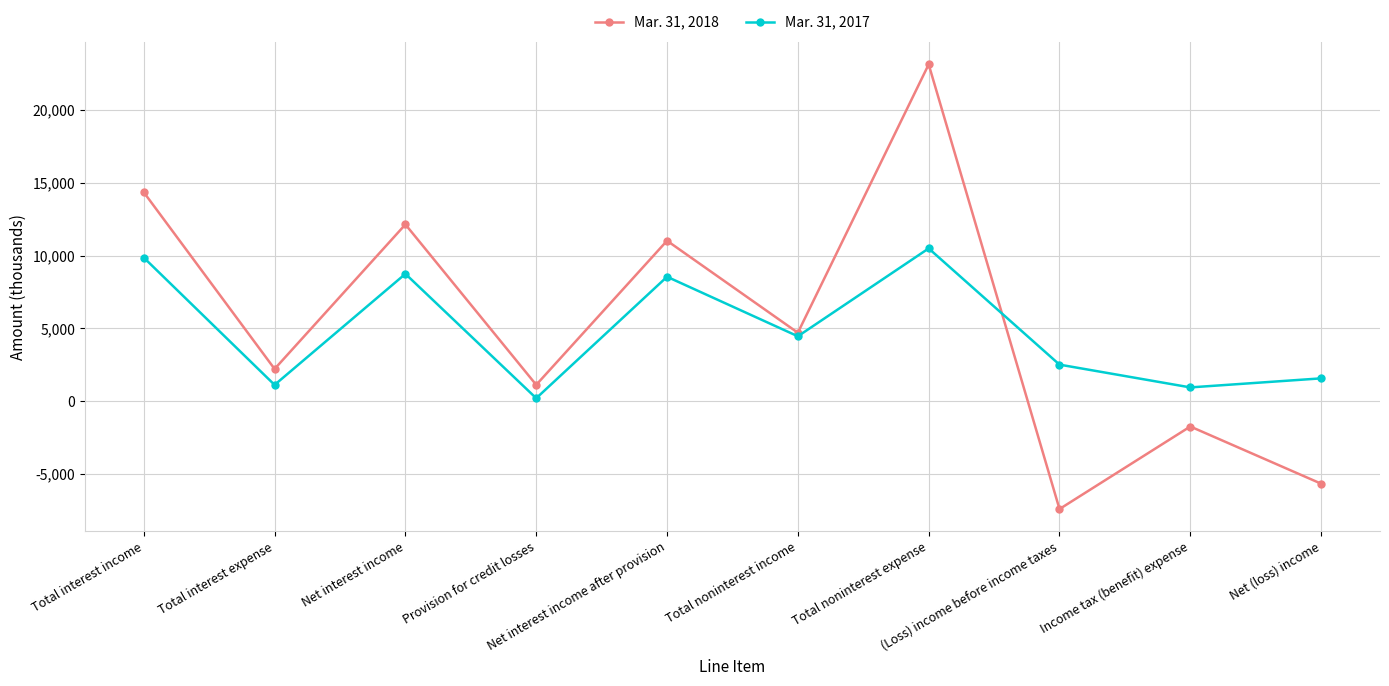

What is the approximate value of Mar. 31, 2017 at Total interest income, to the nearest 50?

9850